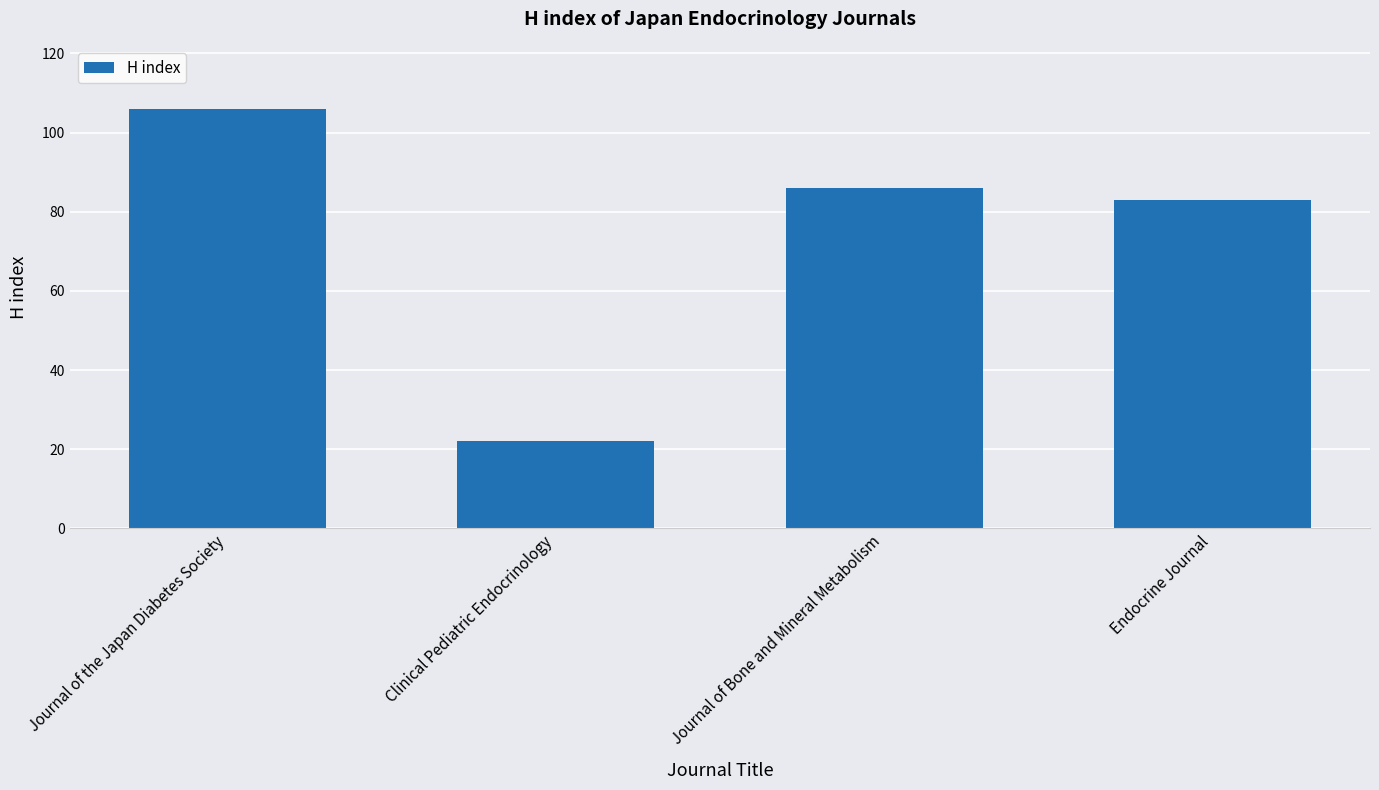

Is it true that the value at Clinical Pediatric Endocrinology is 11?

False